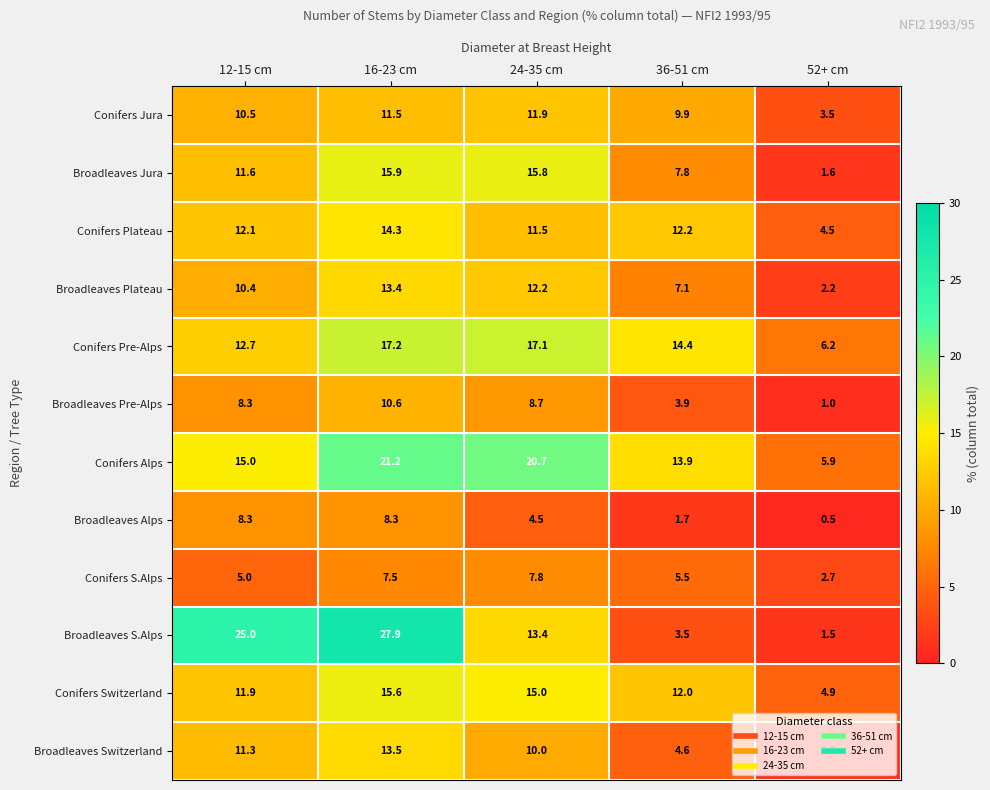

What is the difference between the Conifers S.Alps values at 12-15 cm and 52+ cm?

2.3